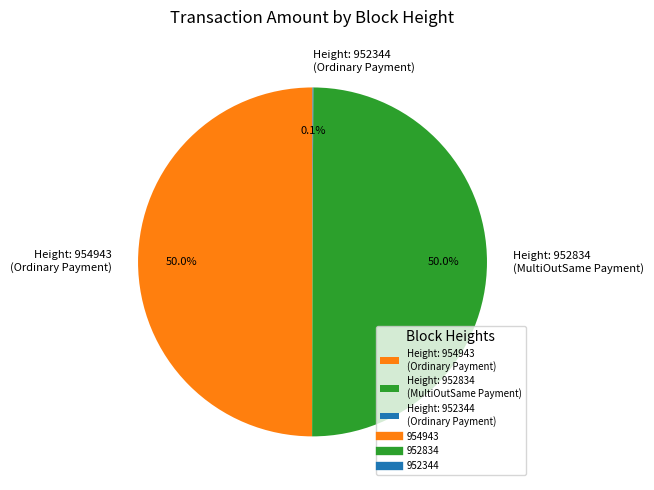

To the nearest percent, what is the average slice percentage?

33%